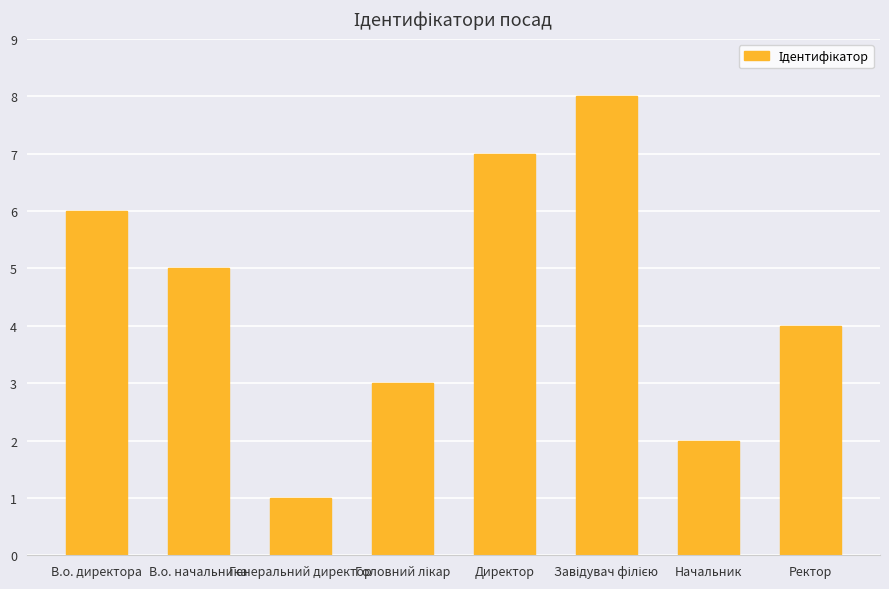

At which label is the value closest to 4?

Ректор